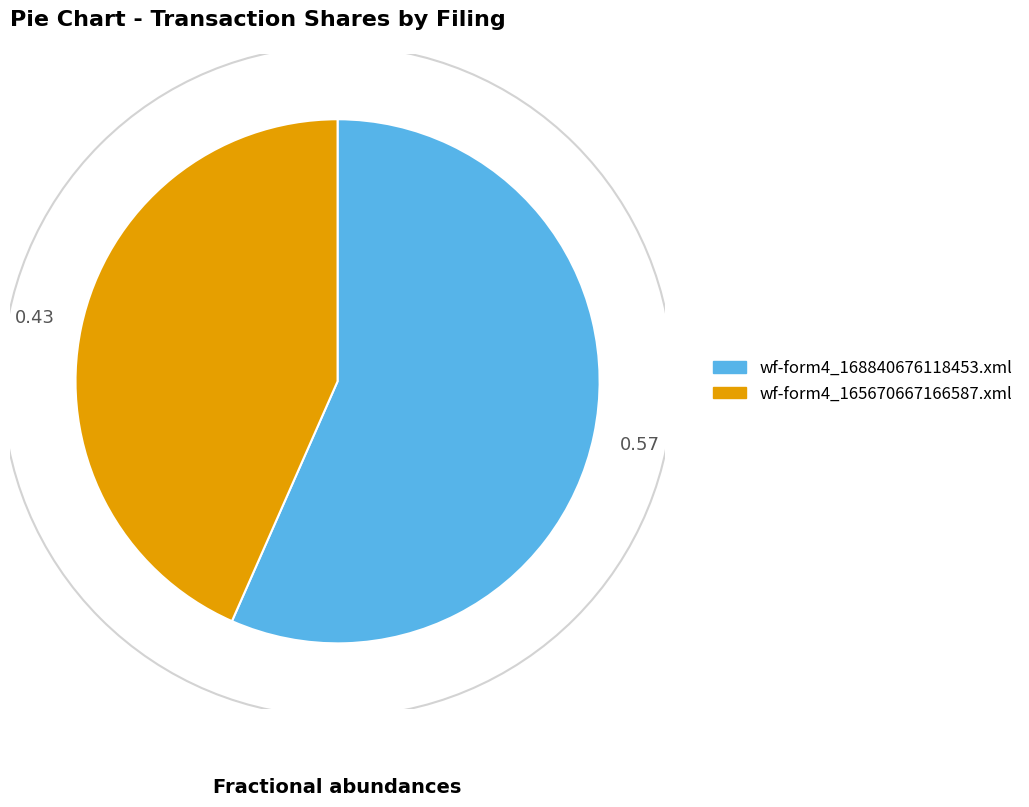

Is it true that wf-form4_165670667166587.xml is 31% of the pie?

False